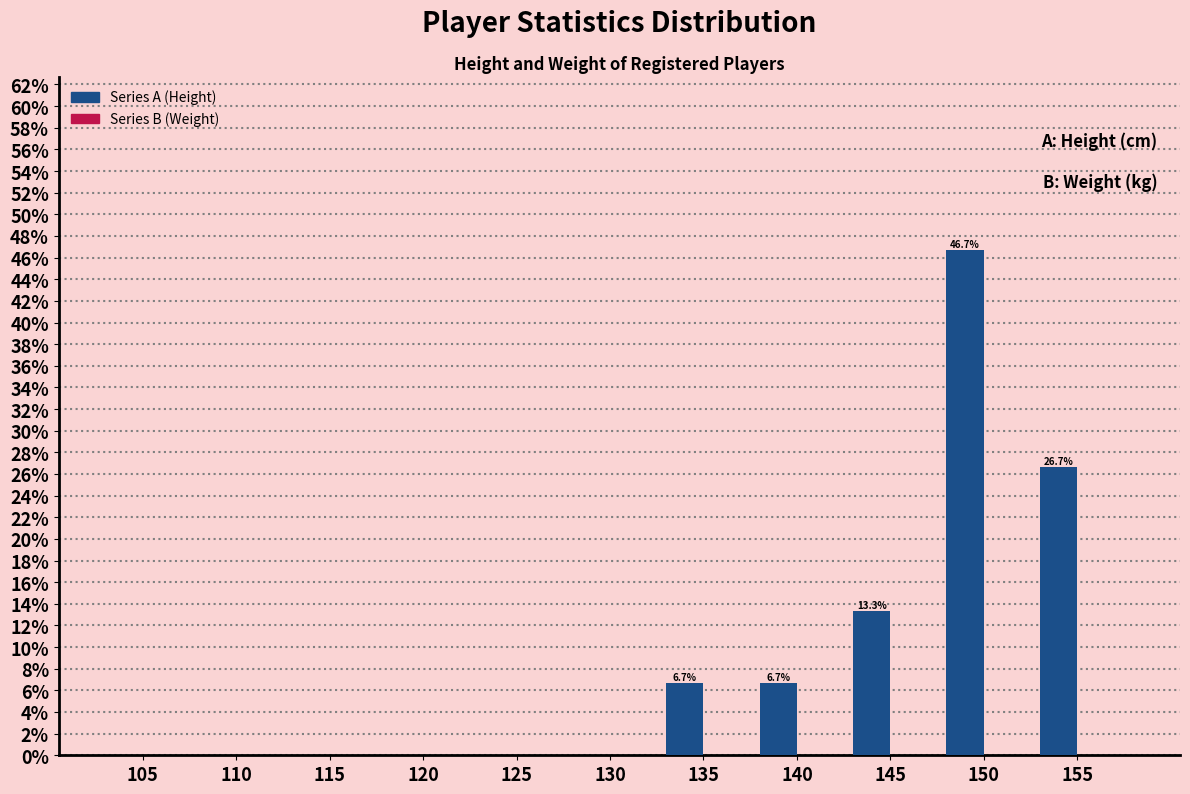

Reading right to left, extract all data points from this chart.

155=26.7	150=46.7	145=13.3	140=6.7	135=6.7	130=0.0	125=0.0	120=0.0	115=0.0	110=0.0	105=0.0